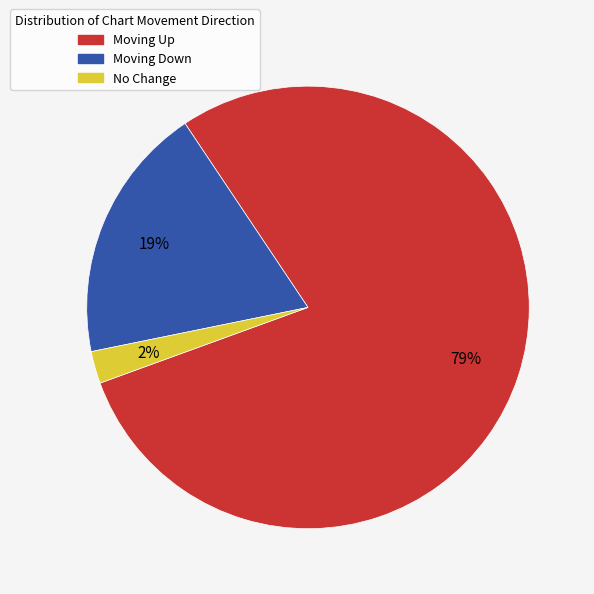

Does any single category account for the majority?

Yes